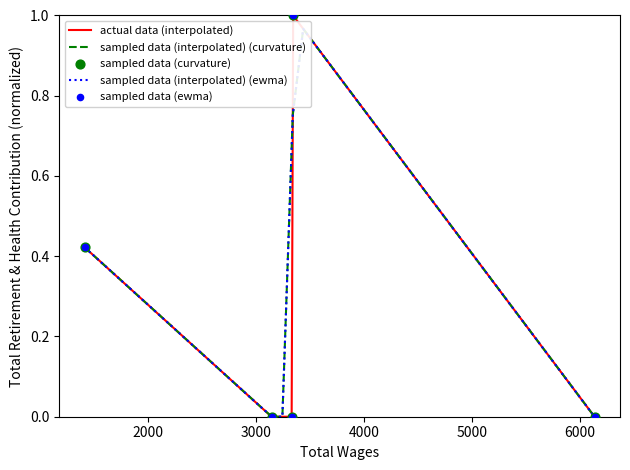

What is the change in value from 1416.0 to 3332.0?

-0.4